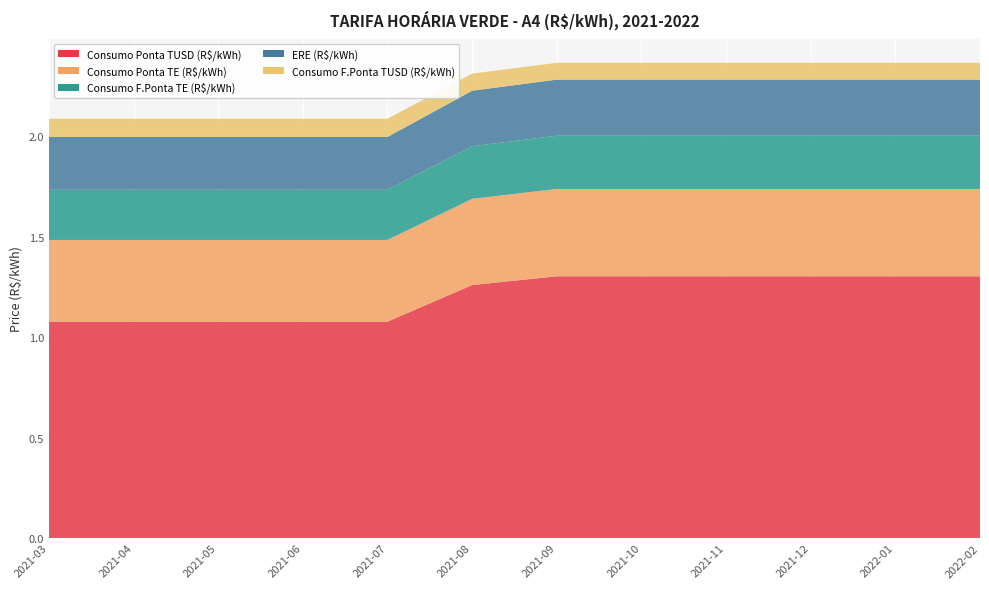

Reading left to right, extract all data points from this chart.

Consumo Ponta TUSD (R$/kWh): 2021-03=1.1	2021-04=1.1	2021-05=1.1	2021-06=1.1	2021-07=1.1	2021-08=1.3	2021-09=1.3	2021-10=1.3	2021-11=1.3	2021-12=1.3	2022-01=1.3	2022-02=1.3
Consumo Ponta TE (R$/kWh): 2021-03=0.4	2021-04=0.4	2021-05=0.4	2021-06=0.4	2021-07=0.4	2021-08=0.4	2021-09=0.4	2021-10=0.4	2021-11=0.4	2021-12=0.4	2022-01=0.4	2022-02=0.4
Consumo F.Ponta TE (R$/kWh): 2021-03=0.2	2021-04=0.2	2021-05=0.2	2021-06=0.2	2021-07=0.2	2021-08=0.3	2021-09=0.3	2021-10=0.3	2021-11=0.3	2021-12=0.3	2022-01=0.3	2022-02=0.3
ERE (R$/kWh): 2021-03=0.3	2021-04=0.3	2021-05=0.3	2021-06=0.3	2021-07=0.3	2021-08=0.3	2021-09=0.3	2021-10=0.3	2021-11=0.3	2021-12=0.3	2022-01=0.3	2022-02=0.3
Consumo F.Ponta TUSD (R$/kWh): 2021-03=0.1	2021-04=0.1	2021-05=0.1	2021-06=0.1	2021-07=0.1	2021-08=0.1	2021-09=0.1	2021-10=0.1	2021-11=0.1	2021-12=0.1	2022-01=0.1	2022-02=0.1